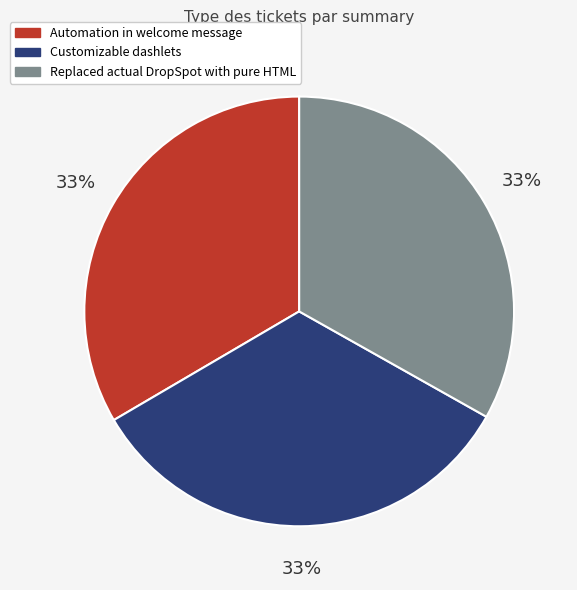

Do Customizable dashlets and Replaced actual DropSpot with pure HTML together represent more than half of the pie?

Yes